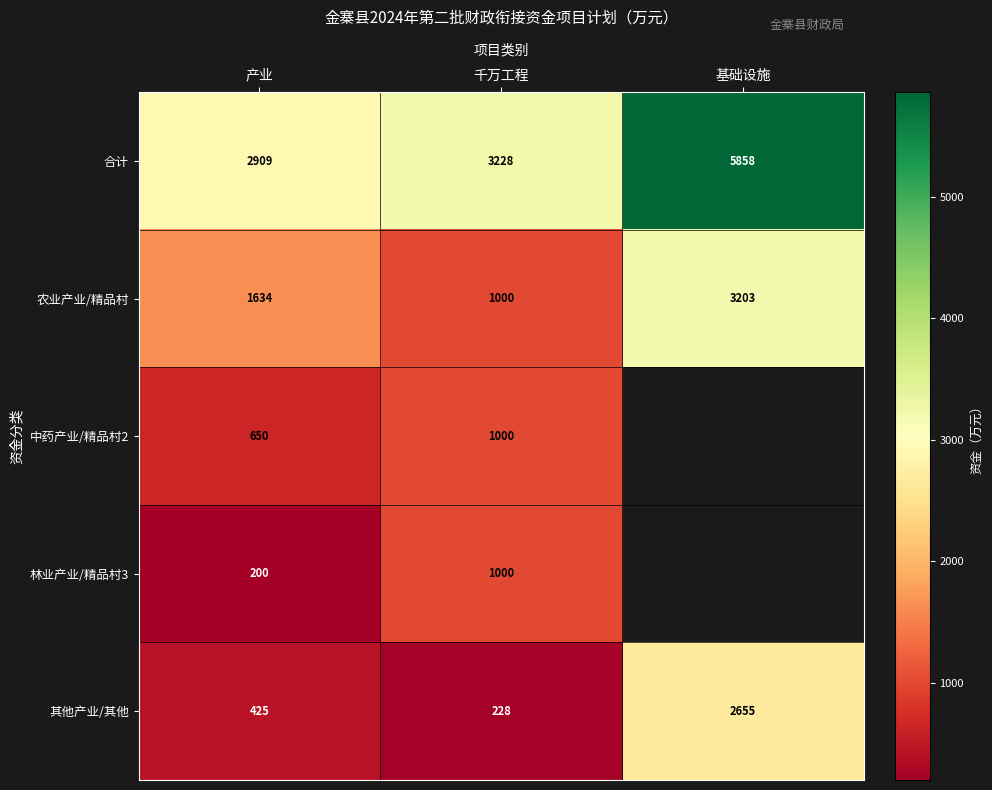

What is the spread (max minus min) of values at 千万工程?

3000